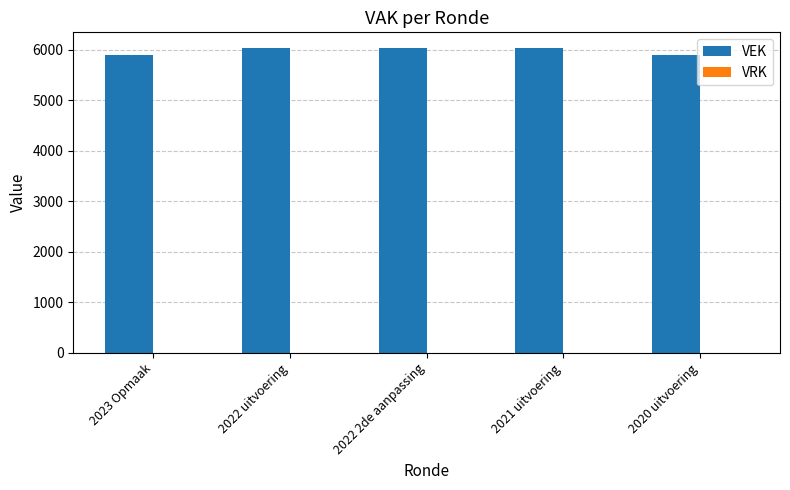

How many bars are there in total?

5